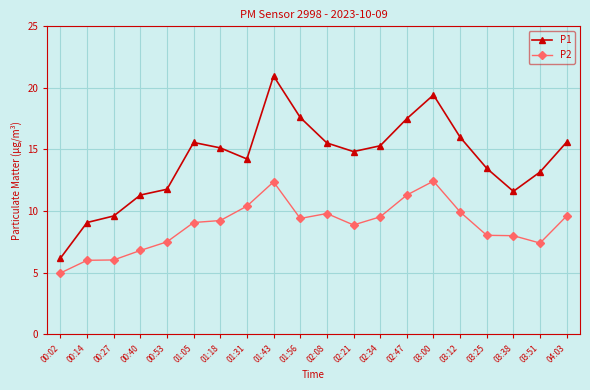

How many distinct data groups are displayed?

2